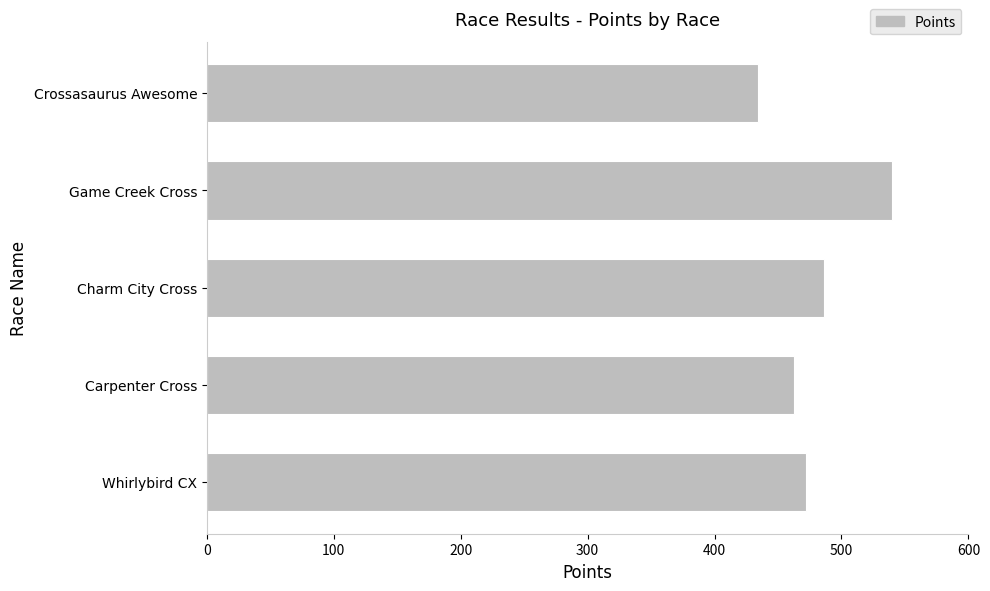

What is the difference between the second highest and minimum values?

51.5